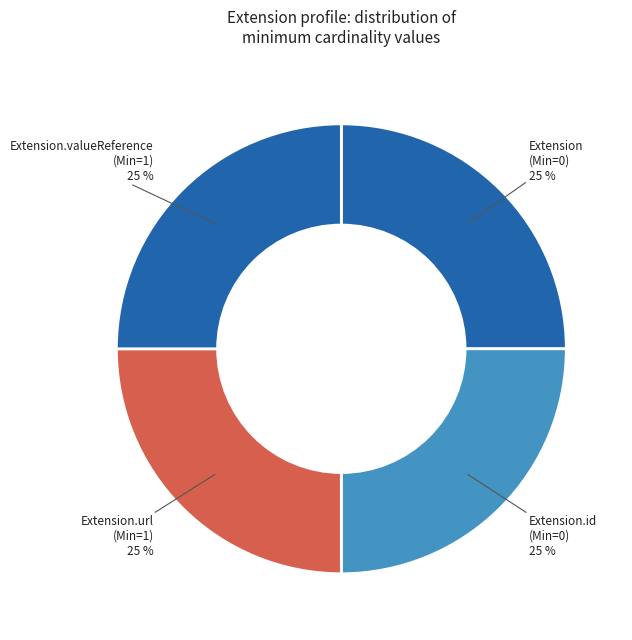

True or false: Extension.id accounts for 38% of the total.

False